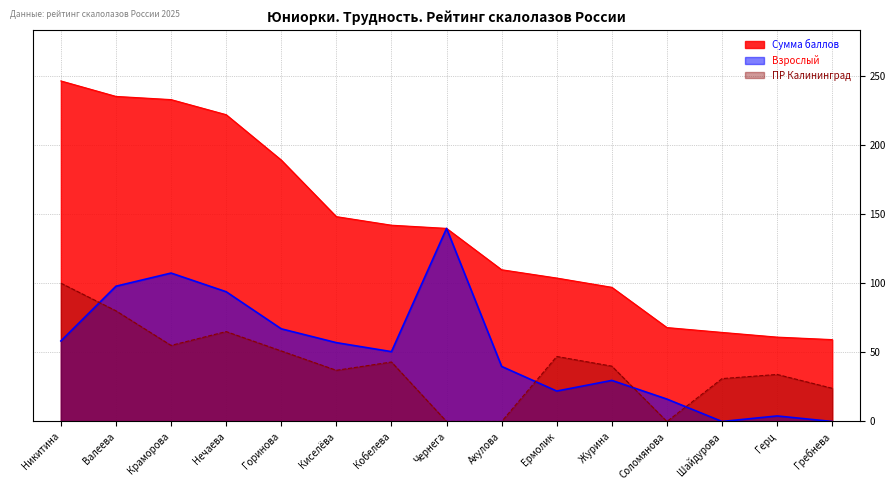

At which category is the sum across all series the highest?

Валеева